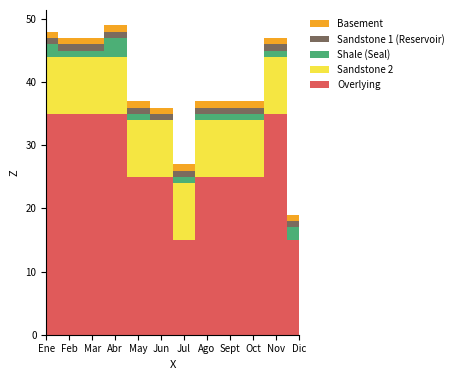

Reading right to left, what are all the values shown in this chart?

Overlying: 15	35	25	25	25	15	25	25	35	35	35	35
Sandstone 2: 0	9	9	9	9	9	9	9	9	9	9	9
Shale (Seal): 2	1	1	1	1	1	0	1	3	1	1	2
Sandstone 1 (Reservoir): 1	1	1	1	1	1	1	1	1	1	1	1
Basement: 1	1	1	1	1	1	1	1	1	1	1	1